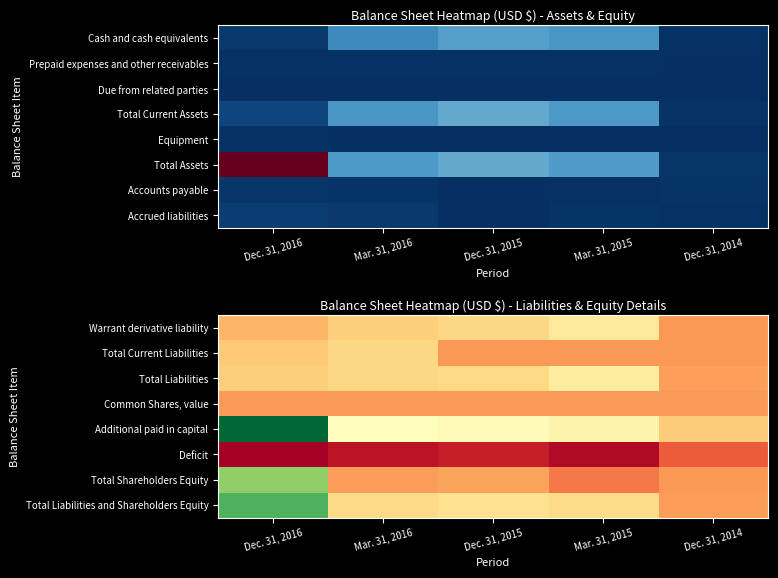

What is the difference between the highest and lowest values at Dec. 31, 2015?

22060287